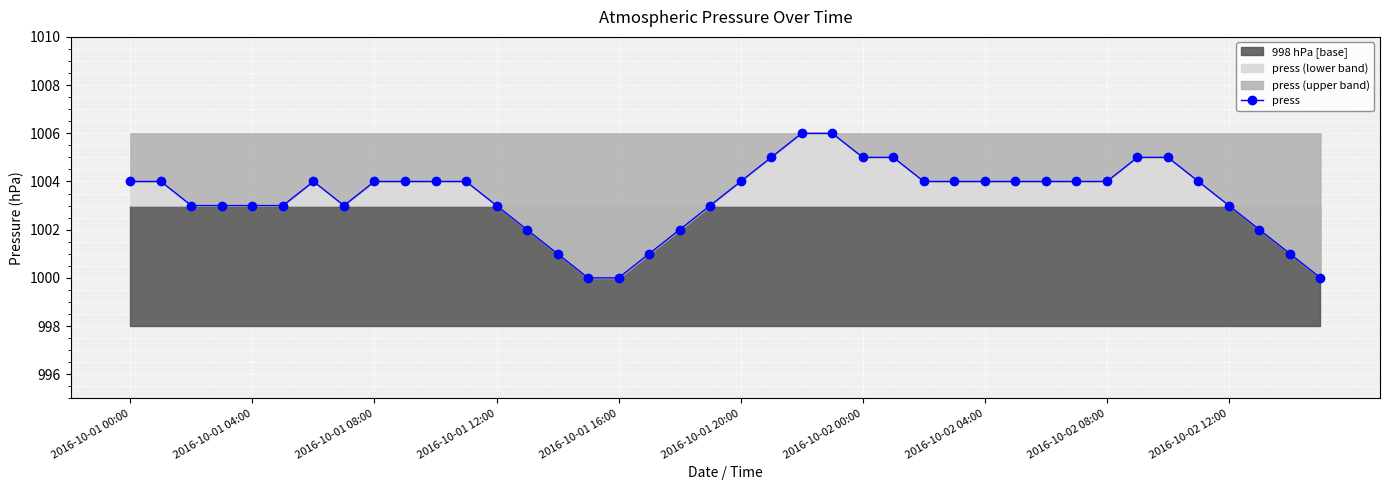

True or false: press has more than 0 points higher than both neighbors.

True